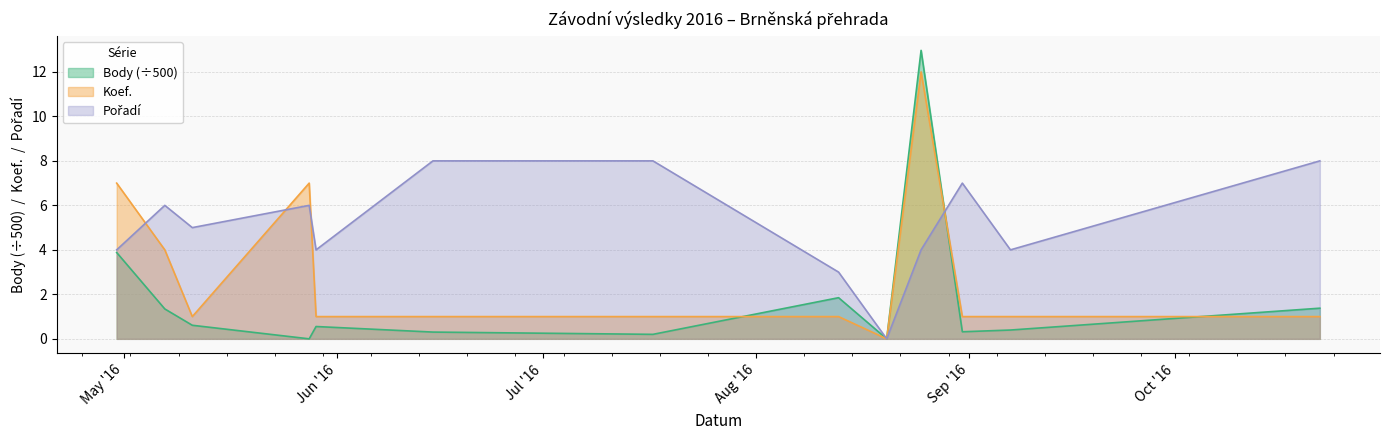

What position from the left is 2016-08-13?

8